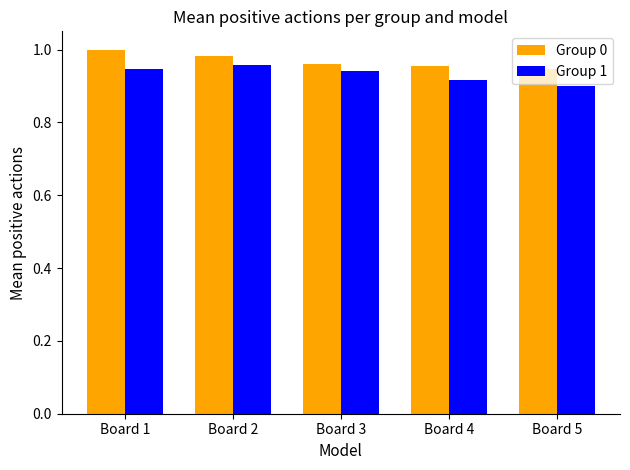

At how many categories does at least one series exceed 0?

5